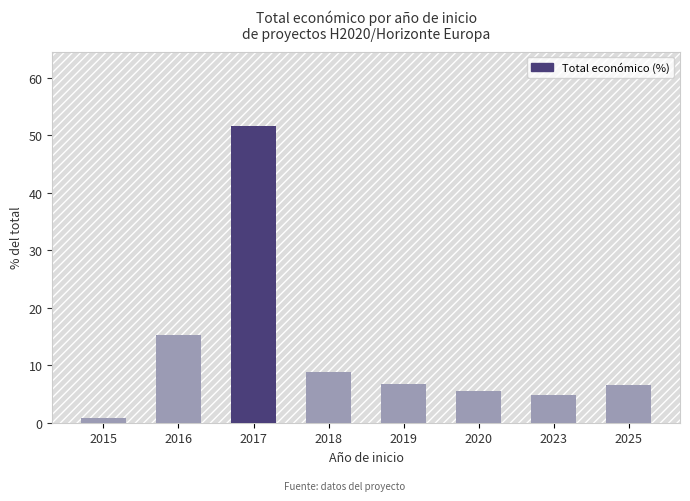

What is the sum of all values?

100.0